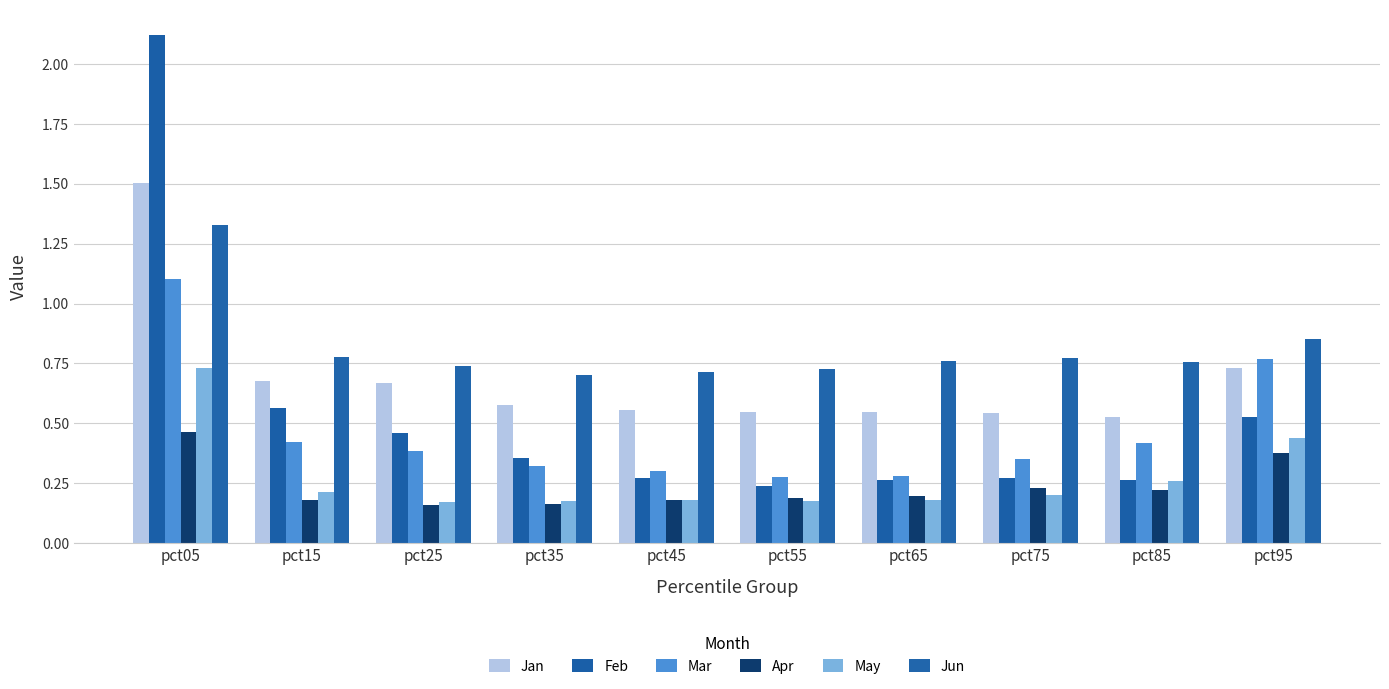

At which category is the sum across all series the highest?

pct05